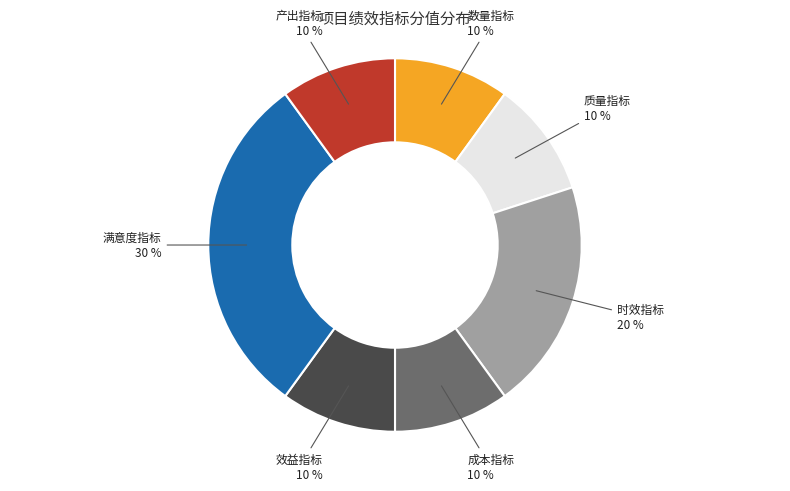

To the nearest percent, what is the average slice percentage?

14%